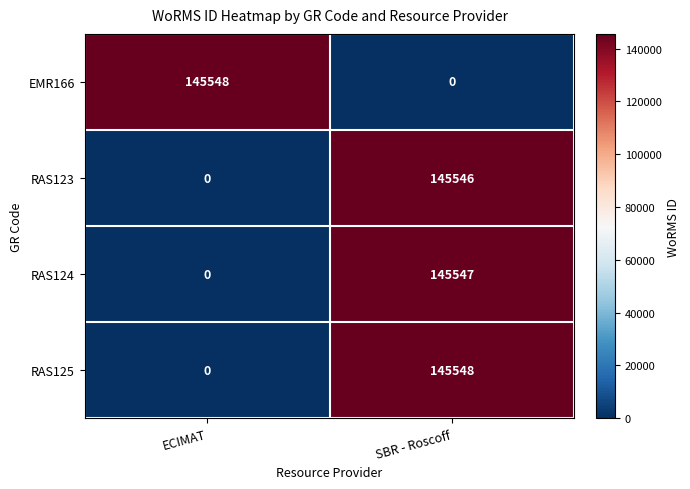

Reading right to left, what are all the values shown in this chart?

EMR166: SBR - Roscoff=0	ECIMAT=145548
RAS123: SBR - Roscoff=145546	ECIMAT=0
RAS124: SBR - Roscoff=145547	ECIMAT=0
RAS125: SBR - Roscoff=145548	ECIMAT=0